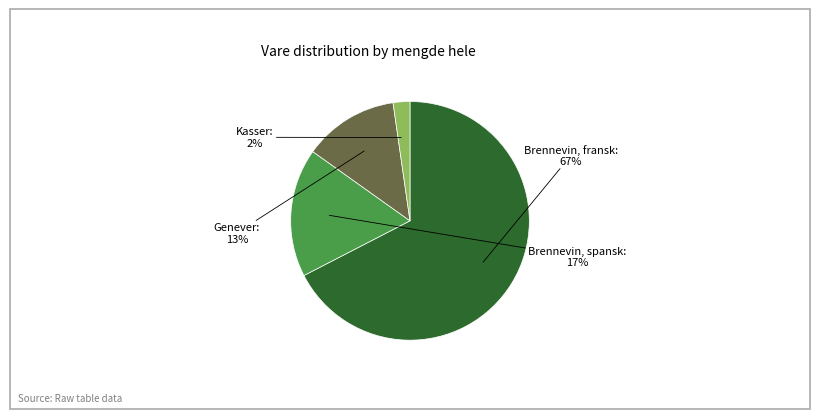

Is there any slice that represents more than half of the pie?

Yes